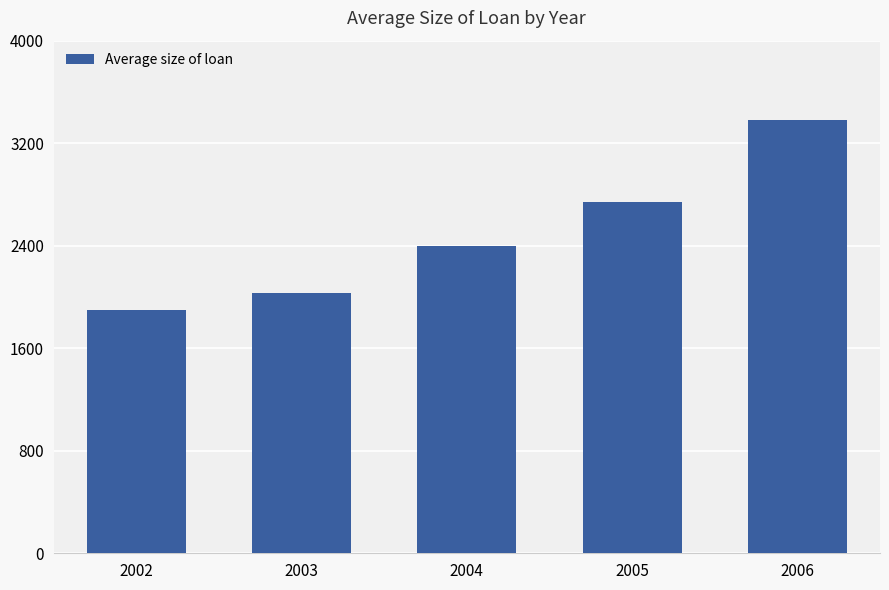

Approximately how many times larger is the value at 2003 compared to 2005?

0.7